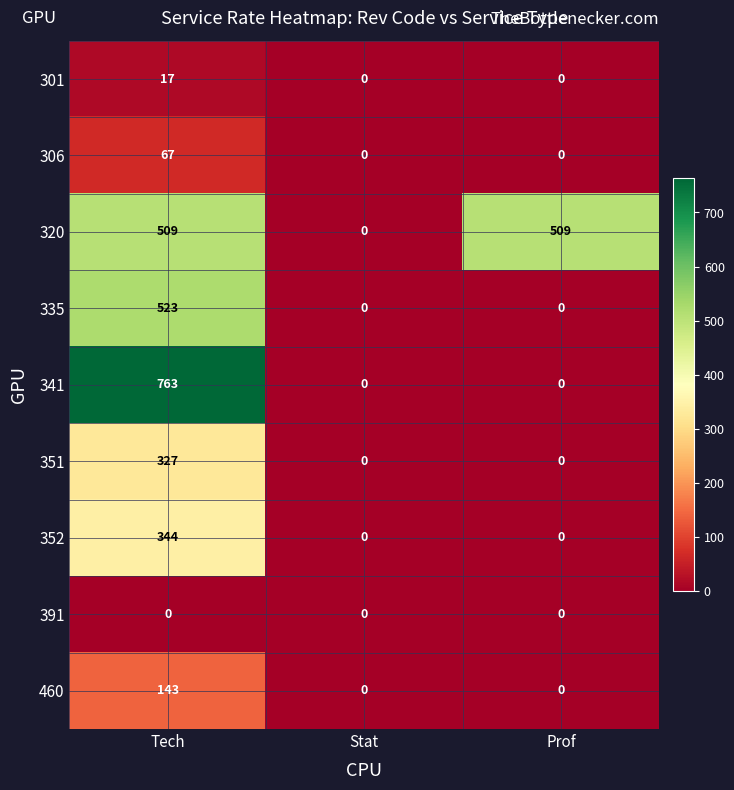

Rank the series by their maximum value, from lowest to highest.

391, 301, 306, 460, 351, 352, 320, 335, 341